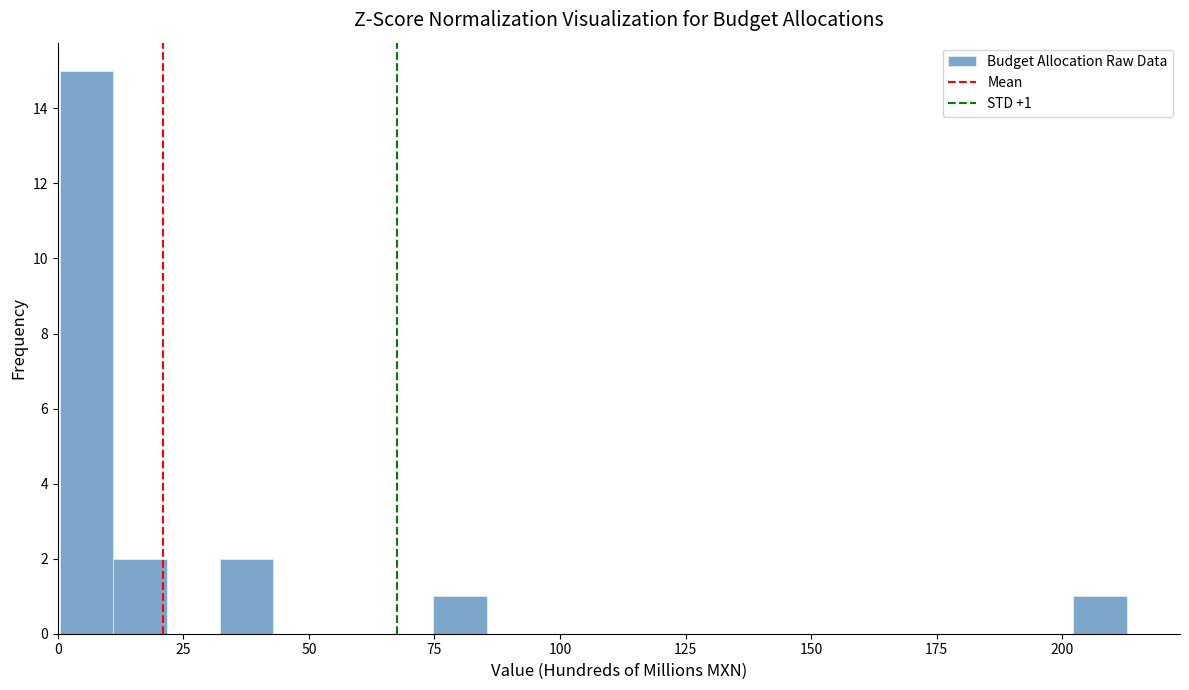

Read against the x-axis, roughly where is the centre of the tallest bar?

5